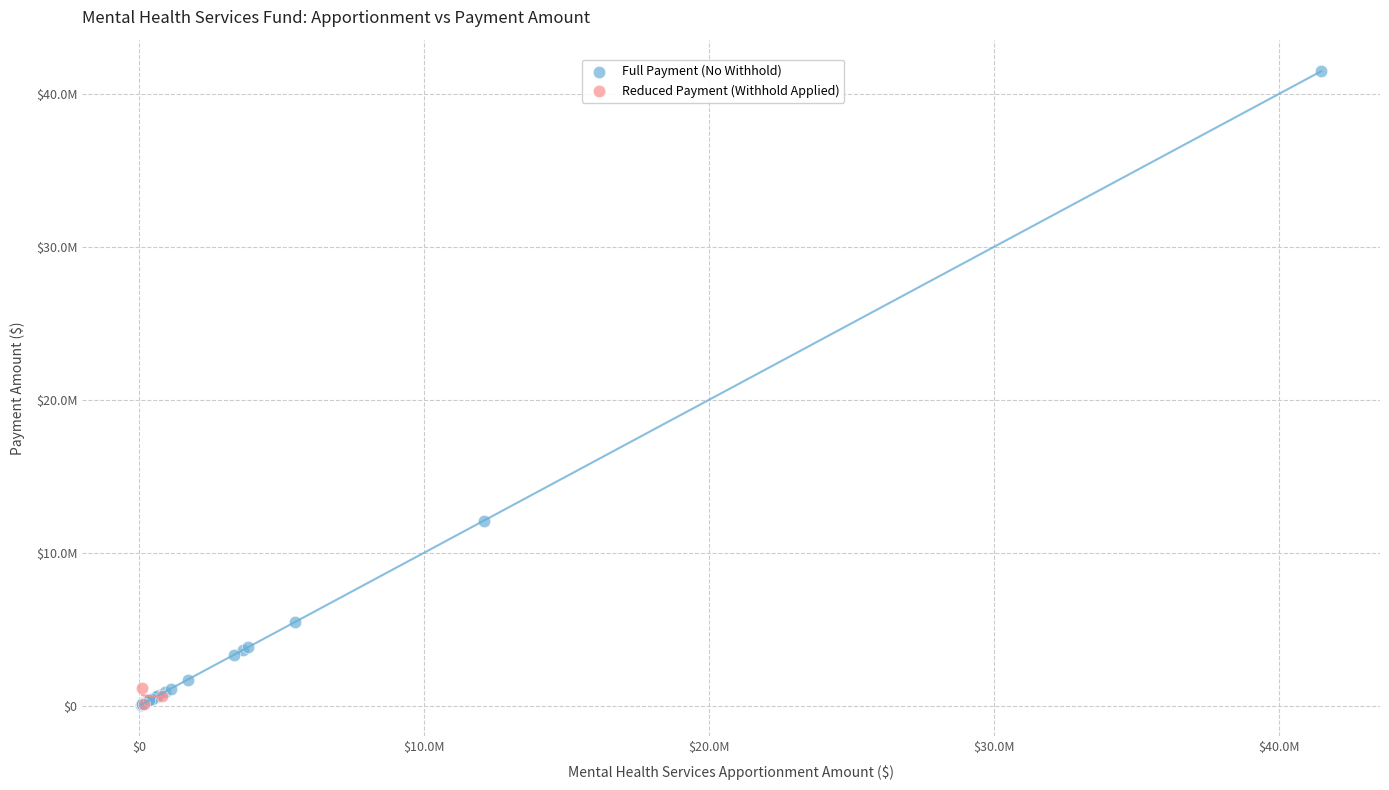

What are all the series names shown in the legend?

Full Payment (No Withhold), Reduced Payment (Withhold Applied)